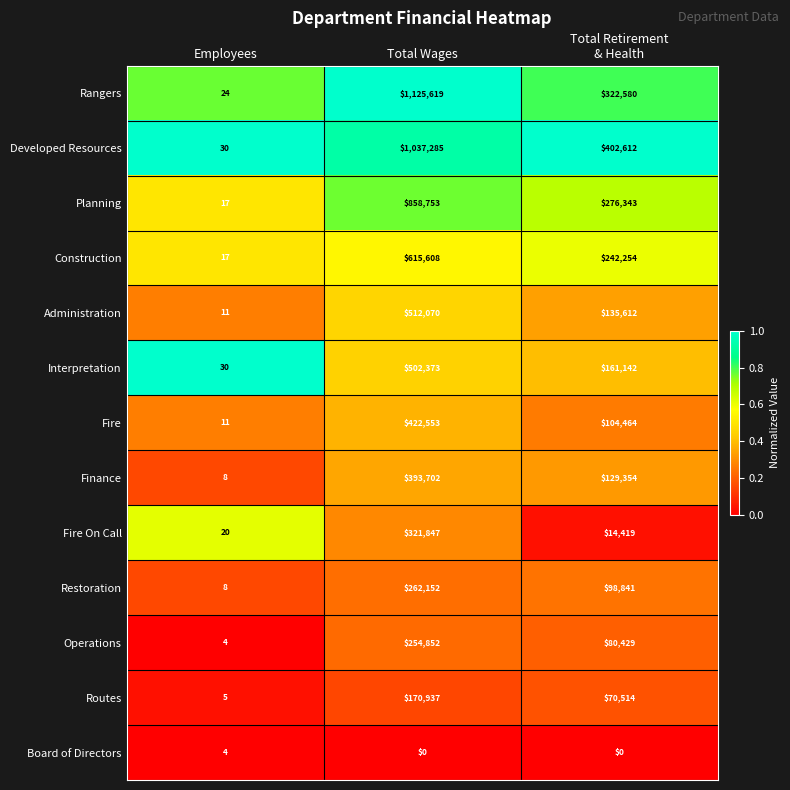

What is the difference between the second highest and minimum values in the Rangers series?

322556